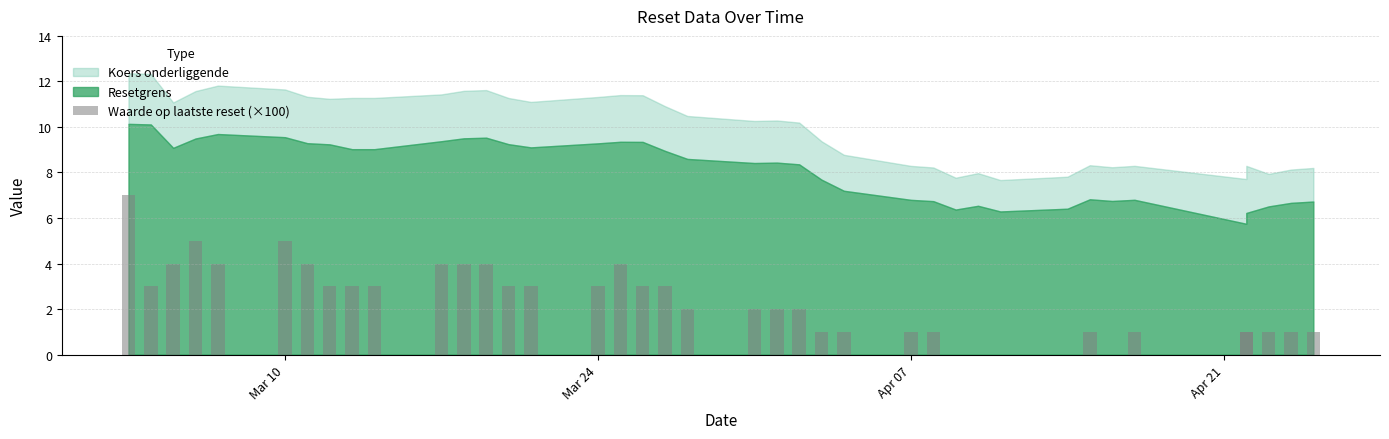

How many values are above zero?

34